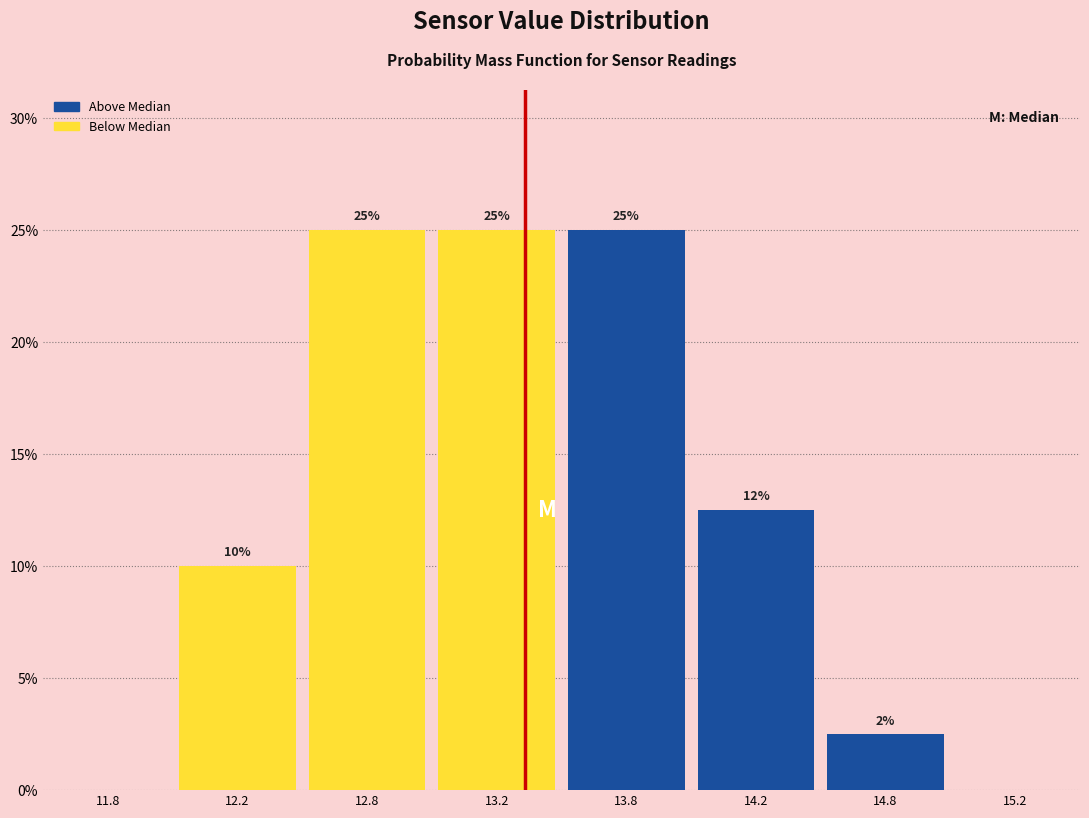

What is the greatest value displayed?

25.0